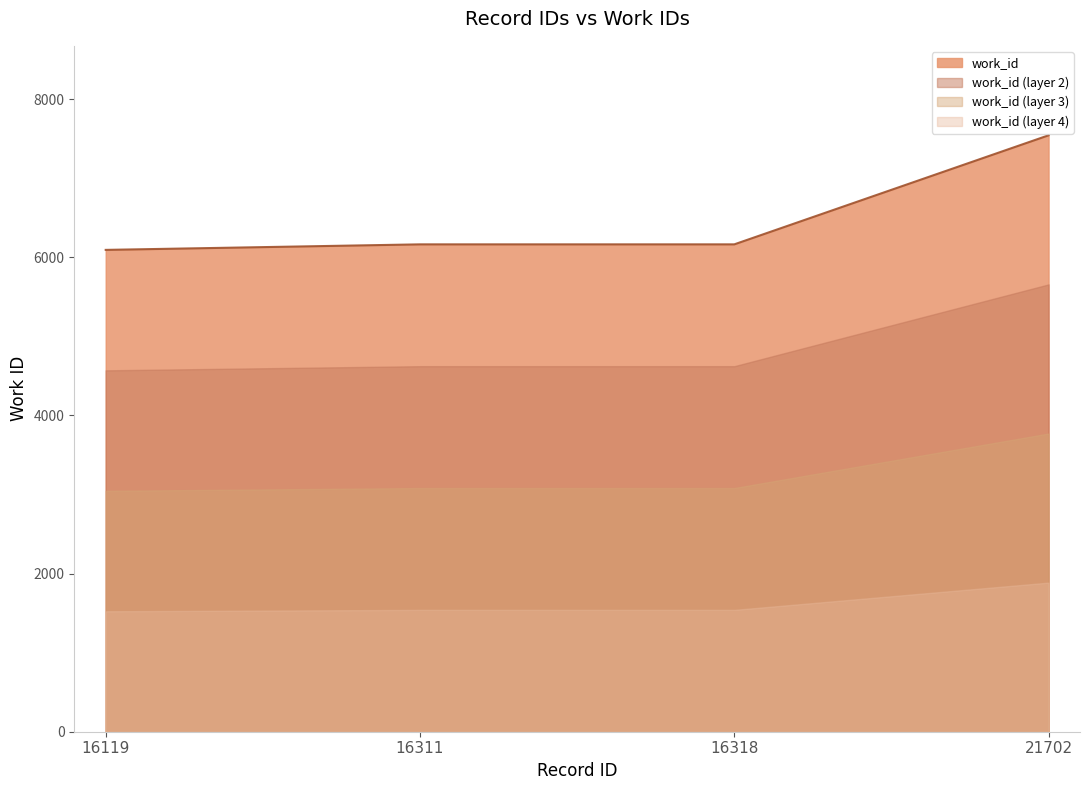

The value at 21702 is 2331. True or false?

False